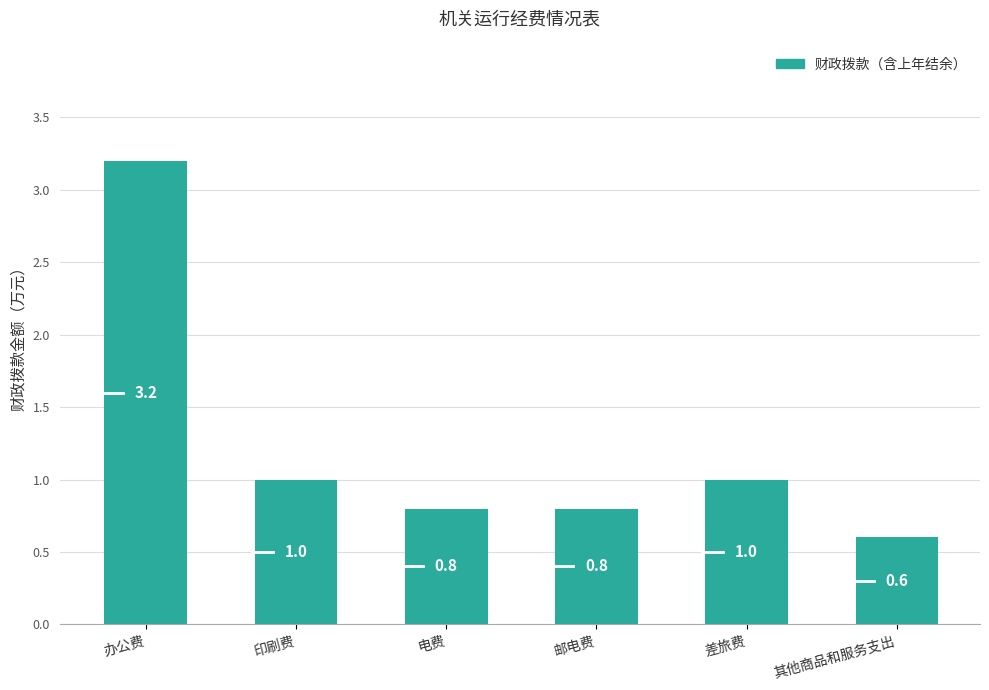

True or false: the data shows 1.0 at 印刷费.

True